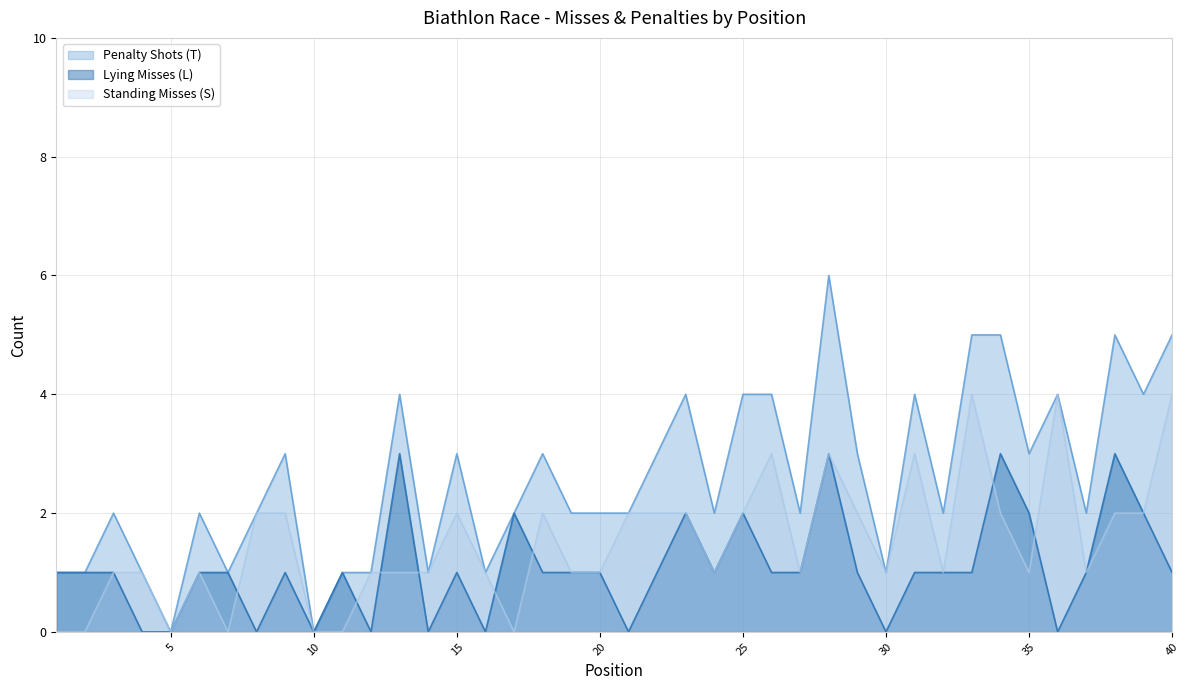

What are all the series names shown in the legend?

Penalty Shots (T), Lying Misses (L), Standing Misses (S)